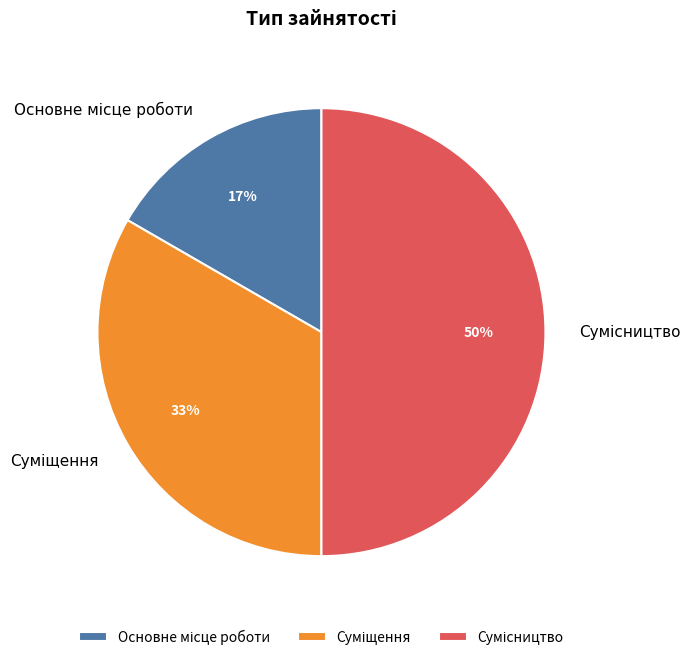

To the nearest percent, what is the difference between the largest and smallest slice percentages?

33%